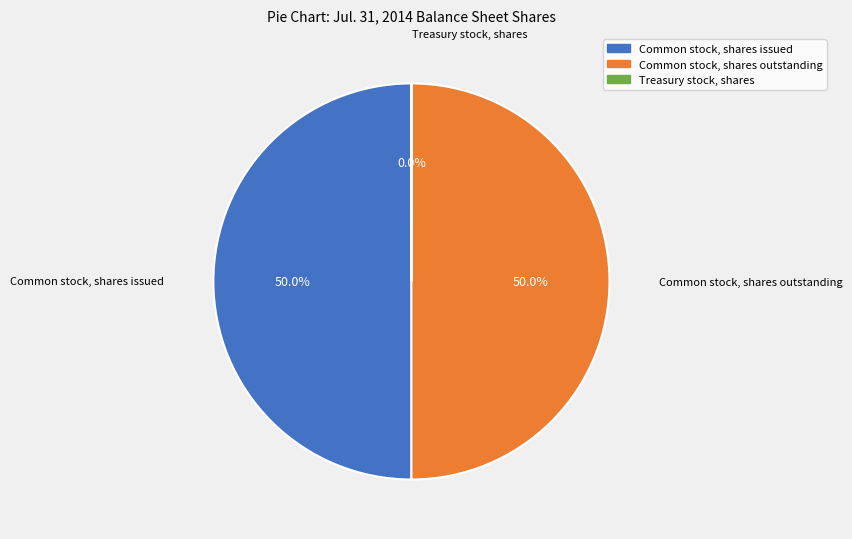

Combined, what portion of the pie is Common stock, shares issued and Common stock, shares outstanding?

100.0%